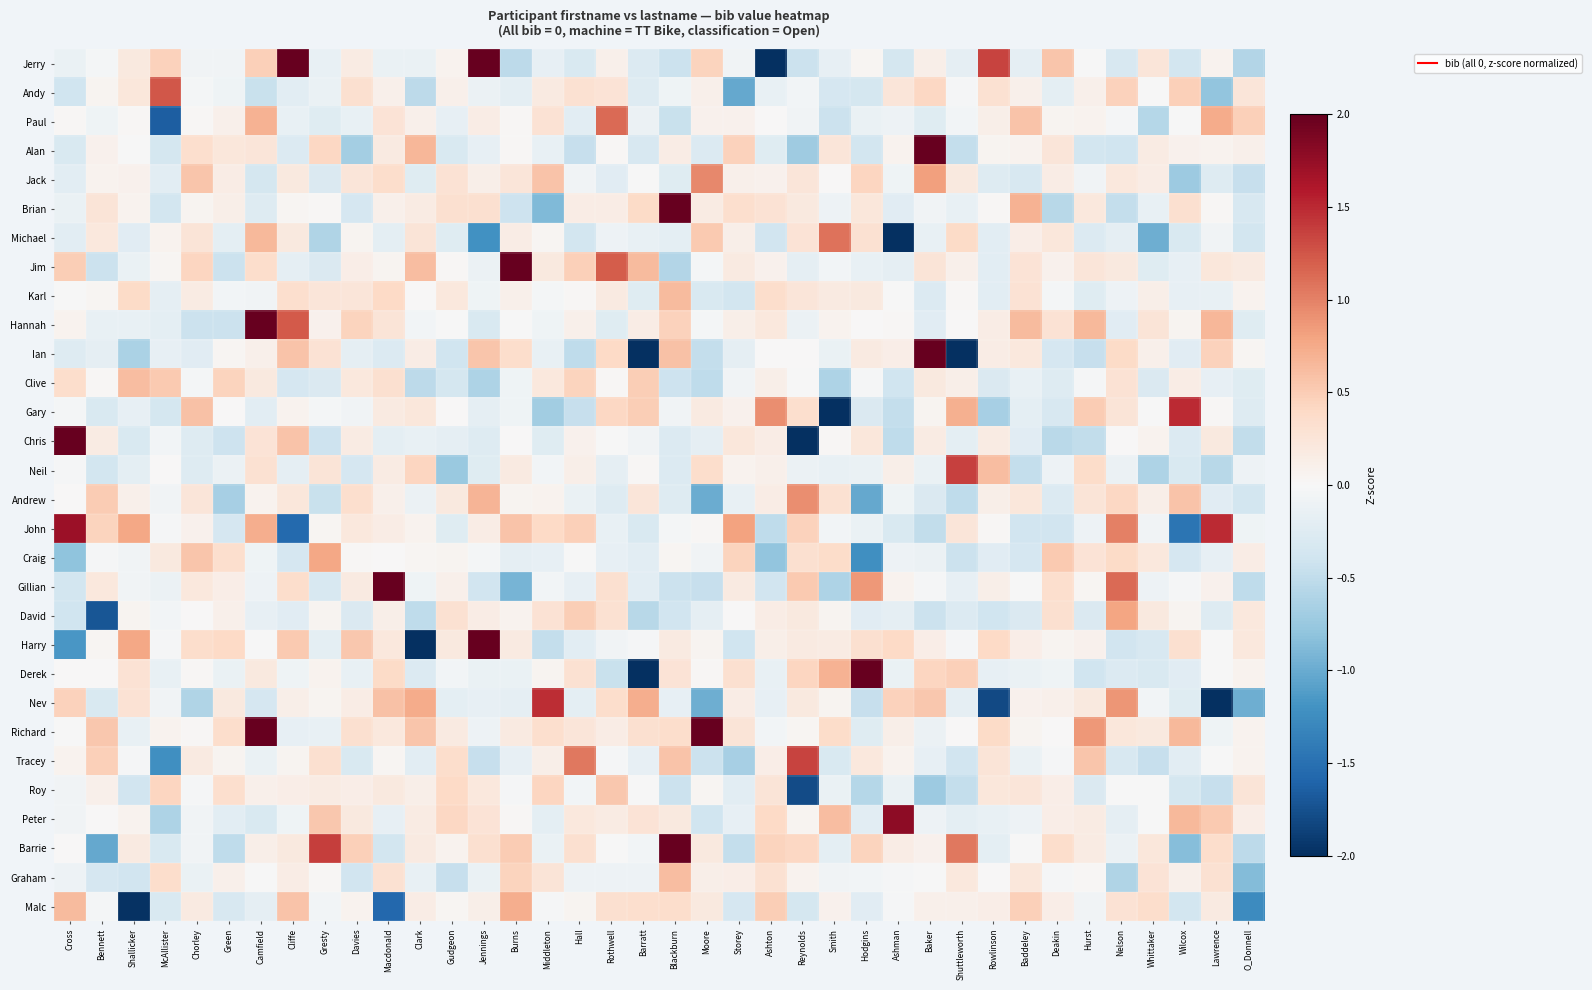

At Gresty, list the series in order from smallest to largest.

Michael, Andrew, Chris, Gillian, Jim, Jack, Clive, Paul, Harry, Richard, Jerry, Andy, Malc, Gary, Brian, Graham, John, Nev, David, Derek, Hannah, Roy, Karl, Neil, Ian, Tracey, Alan, Peter, Craig, Barrie